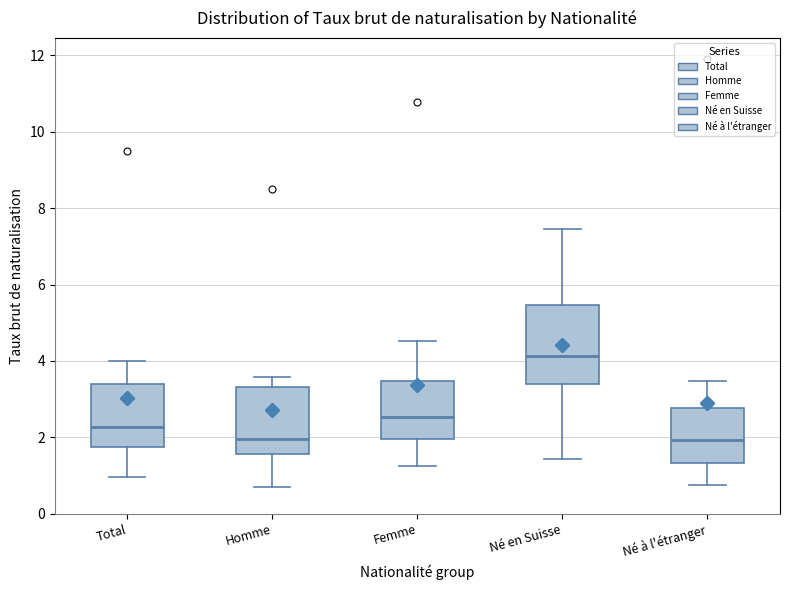

Reading left to right, transcribe this box plot: for each box, give where its median line is, the range the box spans, and where its two whiskers end, as read against the y-axis. The values are not printed on the chart, so give them approximately, as read against the axis.

Total: median 2.2, box 1.8 to 3.4, whiskers 1.0 to 4.0
Homme: median 2.0, box 1.6 to 3.4, whiskers 0.6 to 3.6
Femme: median 2.6, box 2.0 to 3.4, whiskers 1.2 to 4.6
Né en Suisse: median 4.2, box 3.4 to 5.4, whiskers 1.4 to 7.4
Né à l'étranger: median 2.0, box 1.4 to 2.8, whiskers 0.8 to 3.4